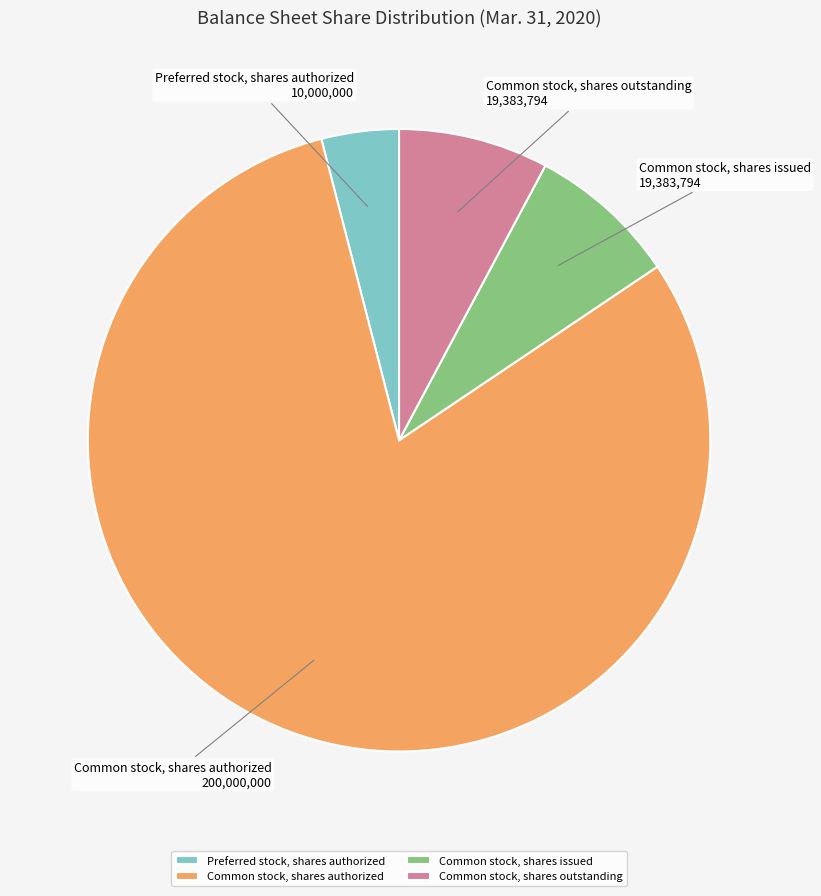

Is there a majority slice in this chart?

Yes